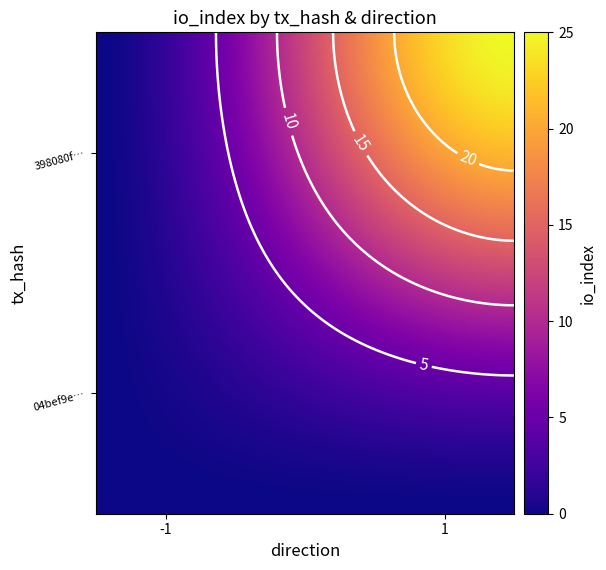

How many values in 04bef9edacdb58a53208446eda2719c79d4b66c are below zero?

1